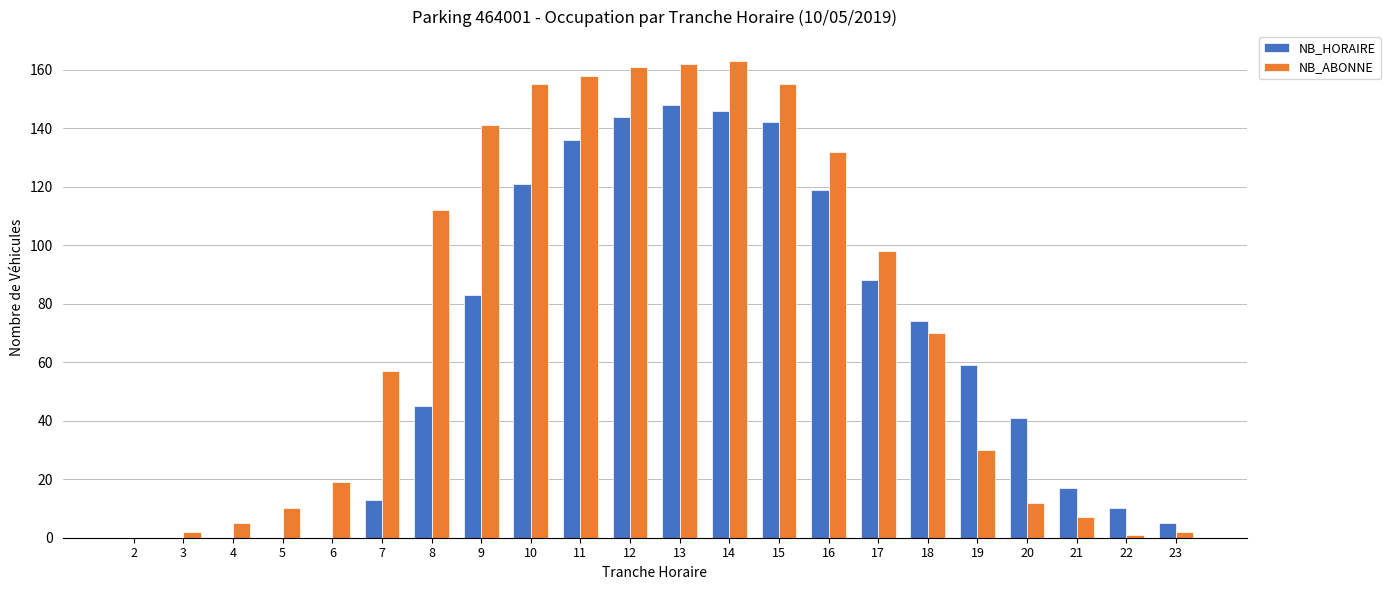

What is the greatest value displayed?

163